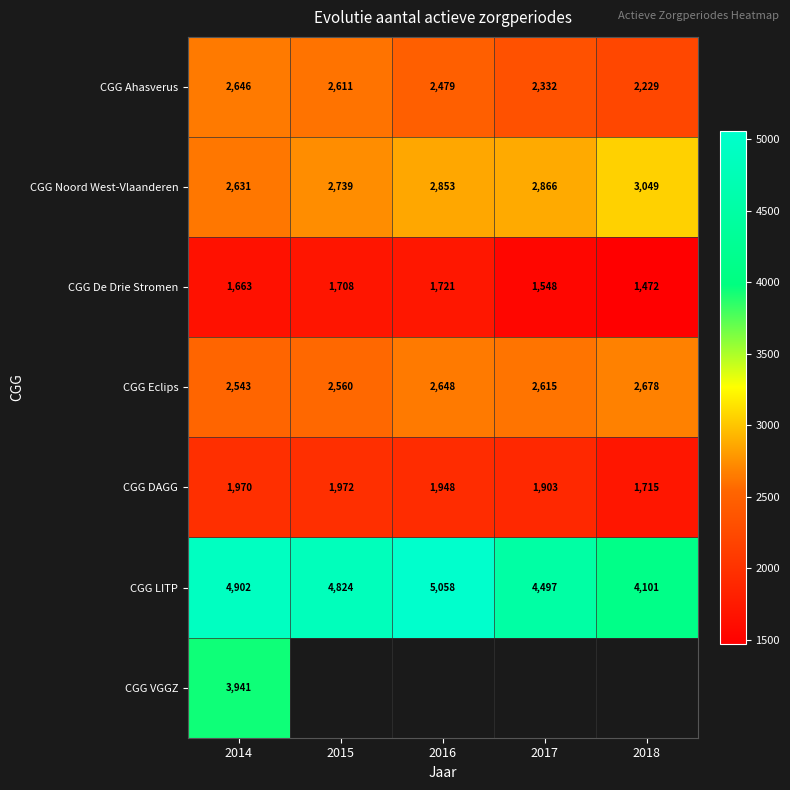

The value of CGG LITP at 2016 is 2593. True or false?

False